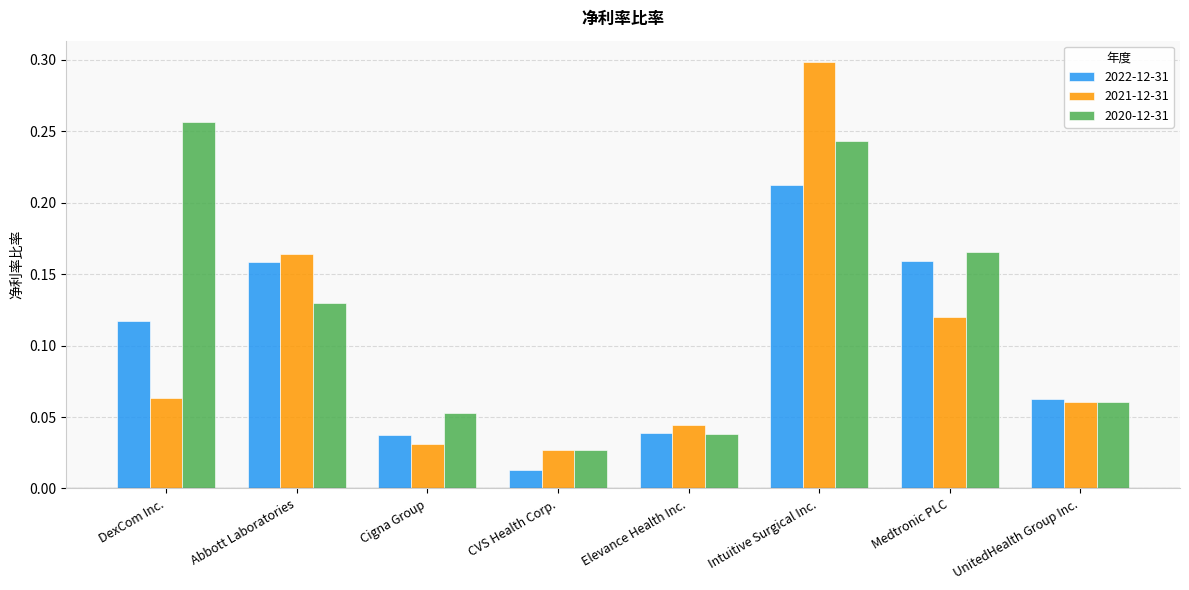

Which series changed the most between Abbott Laboratories and Intuitive Surgical Inc.?

2021-12-31